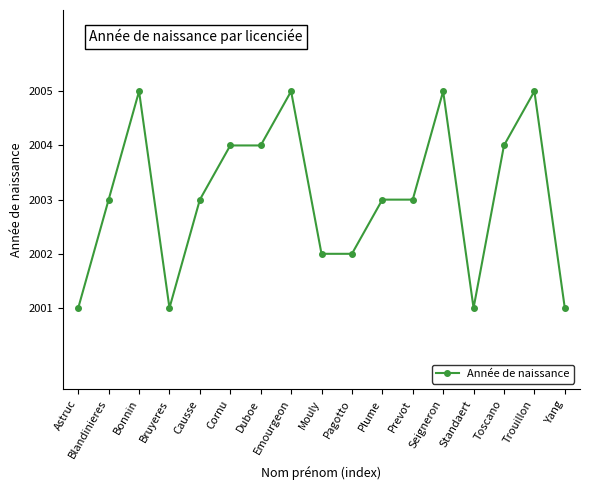

Reading left to right, list all the values displayed in this chart.

2001	2003	2005	2001	2003	2004	2004	2005	2002	2002	2003	2003	2005	2001	2004	2005	2001